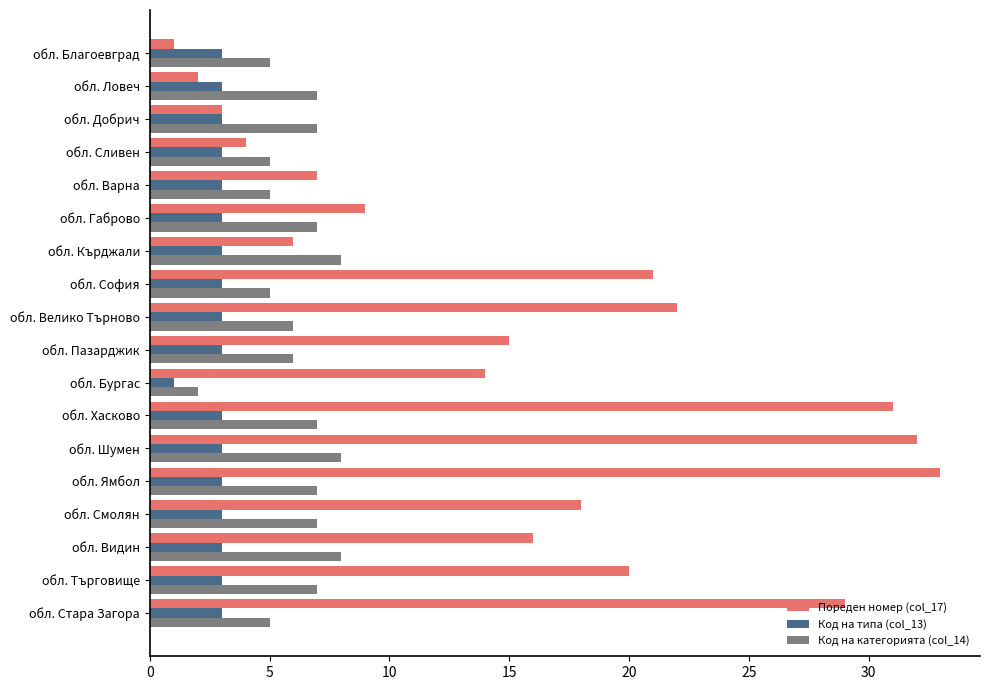

Rank the series by their average value, from highest to lowest.

Пореден номер (col_17), Код на категорията (col_14), Код на типа (col_13)